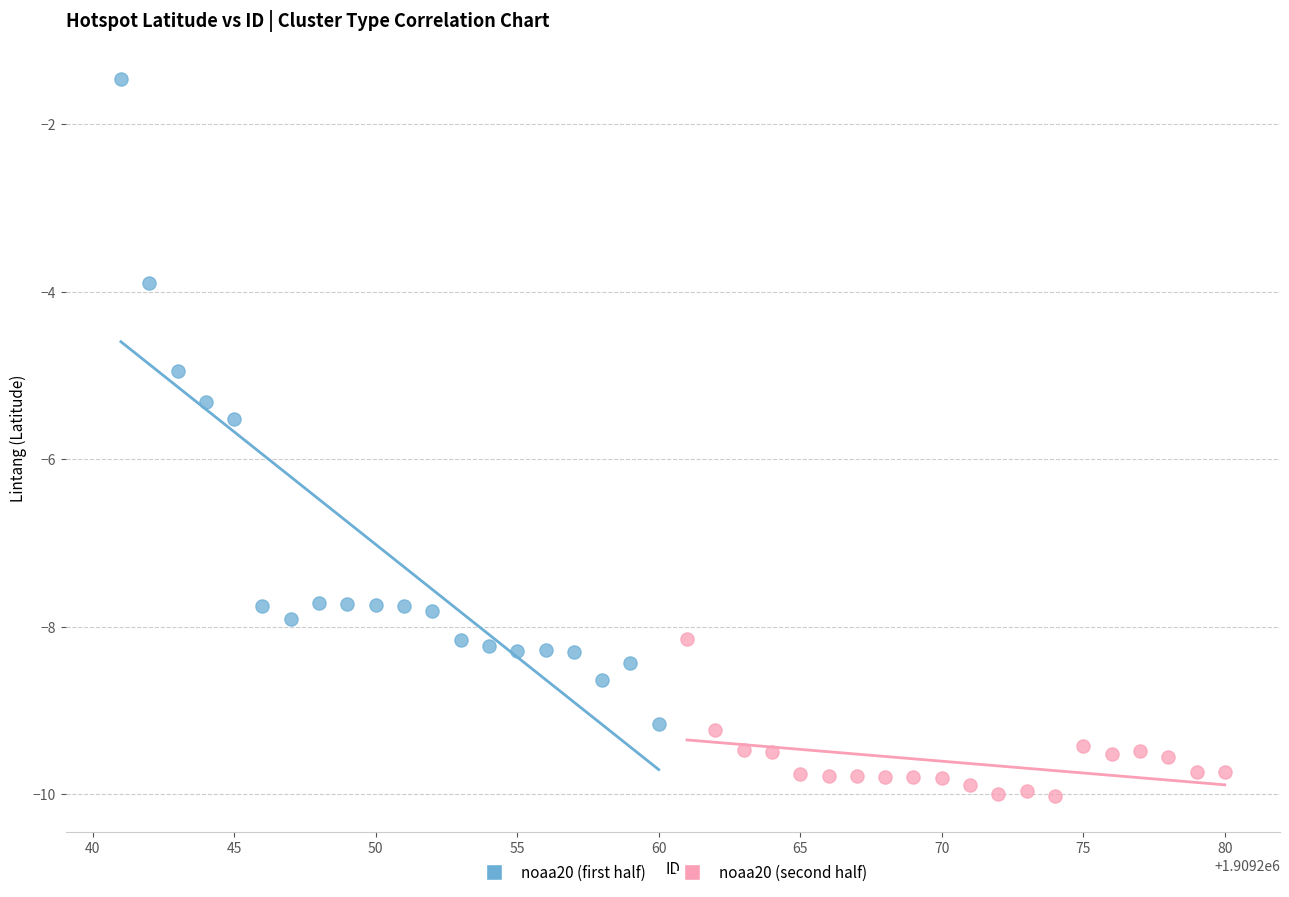

Which series reaches the minimum Y coordinate?

noaa20 (second half)